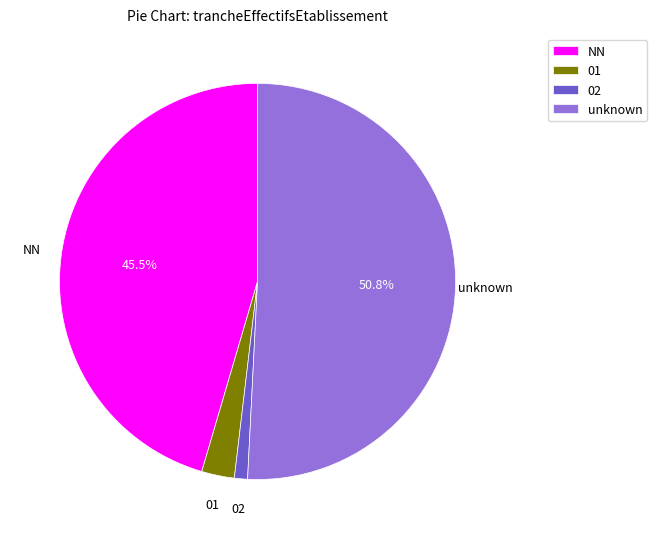

Between NN and 01, which is larger?

NN